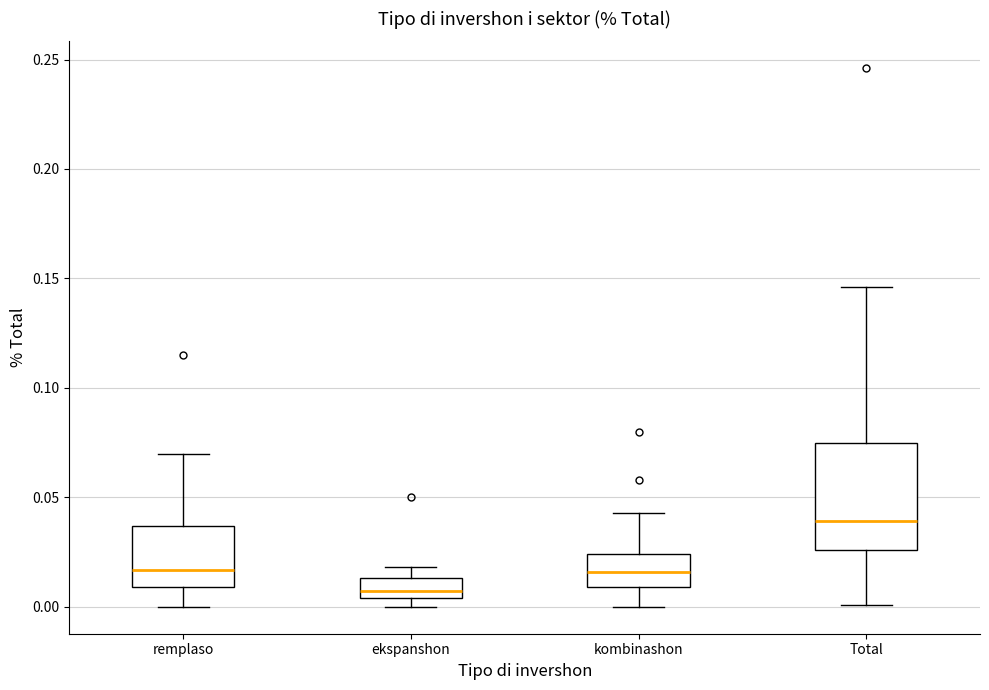

Reading left to right, read every box against the y-axis: the position of its median line, the range the box covers, and the ends of its whiskers. The values are not printed on the chart, so give them approximately, as read against the axis.

remplaso: median 0.015, box 0.010 to 0.035, whiskers 0.000 to 0.070
ekspanshon: median 0.005 (just above the box's lower edge), box 0.005 to 0.015, whiskers 0.000 to 0.020
kombinashon: median 0.015, box 0.010 to 0.025, whiskers 0.000 to 0.045
Total: median 0.040, box 0.025 to 0.075, whiskers 0.000 to 0.145